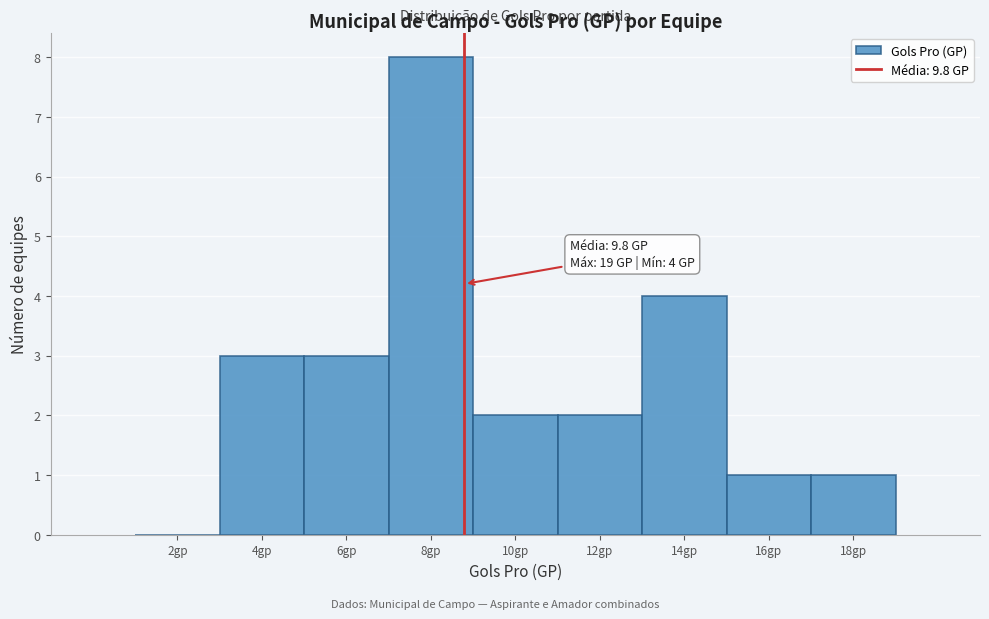

Reading left to right, what are all the values shown in this chart?

2gp=0	4gp=3	6gp=3	8gp=8	10gp=2	12gp=2	14gp=4	16gp=1	18gp=1